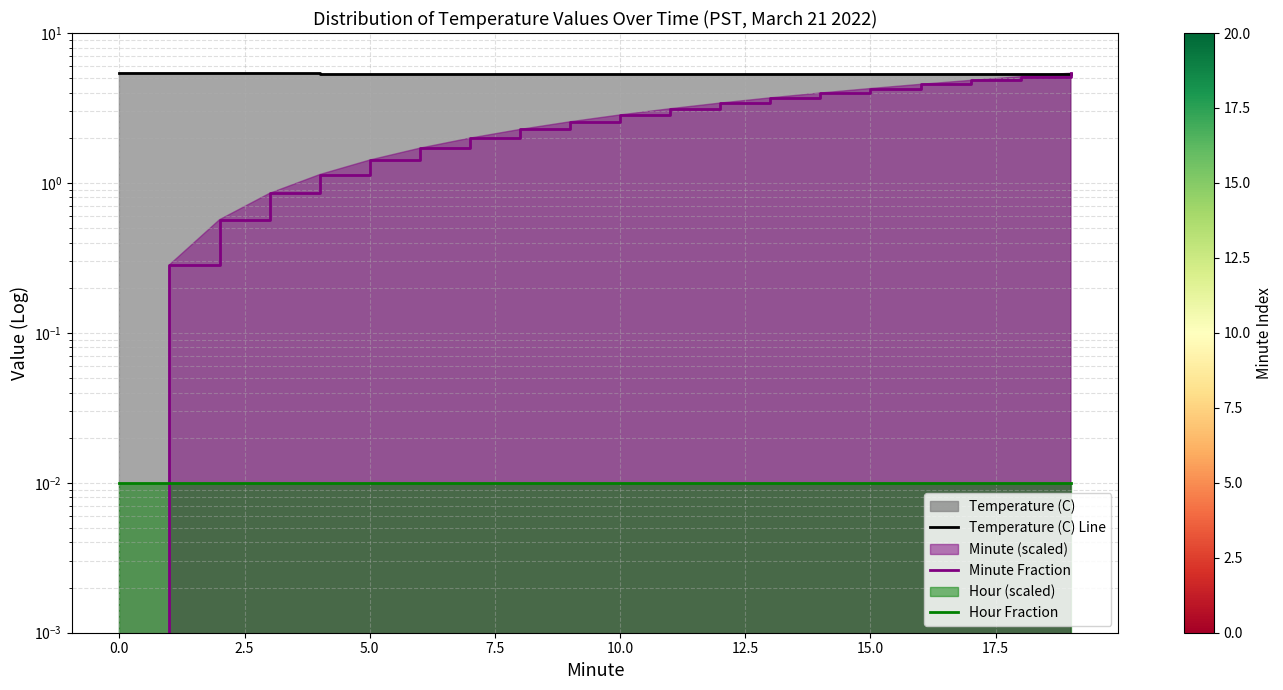

Rank the series by their maximum value, from lowest to highest.

Hour Fraction, Temperature (C) Line, Minute Fraction